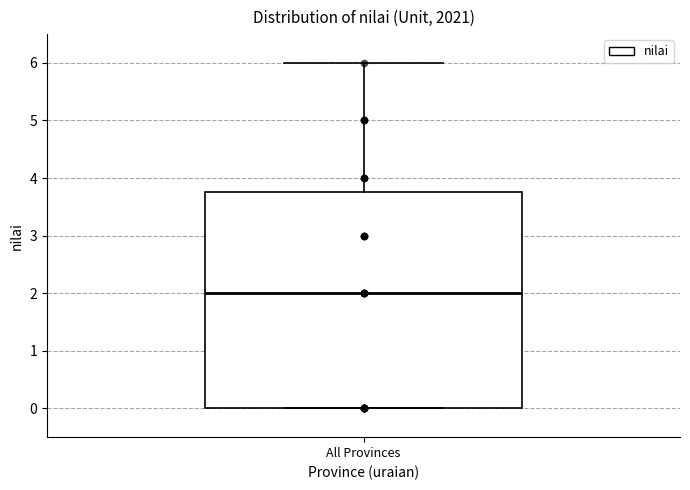

Read this box plot against the y-axis: the position of the median line, the range covered by the box, and the ends of both whiskers. The values are not printed on the chart, so give them approximately, as read against the axis.

median 2.0, box 0.0 to 3.8, whiskers 0.0 to 6.0